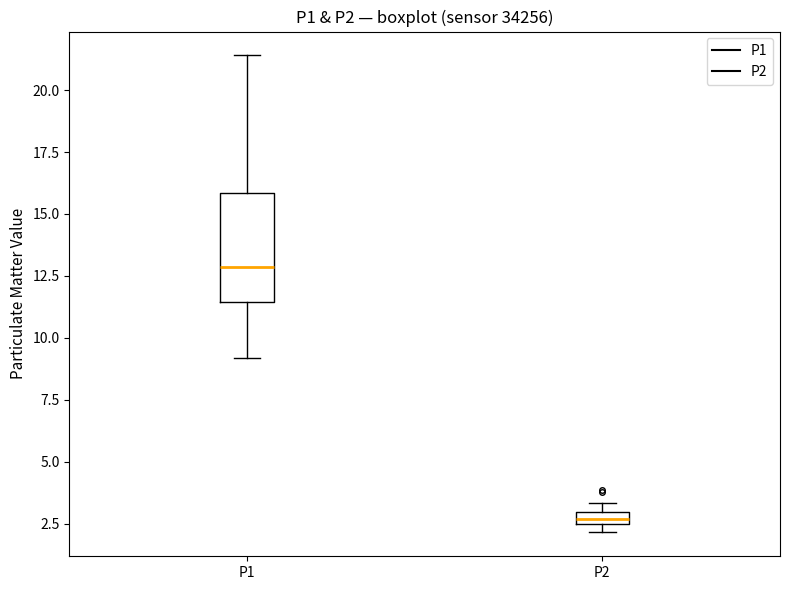

Where is the upper edge of the box for P2 on the y-axis? The values are not printed on the chart, so give them approximately, as read against the axis.

3.0